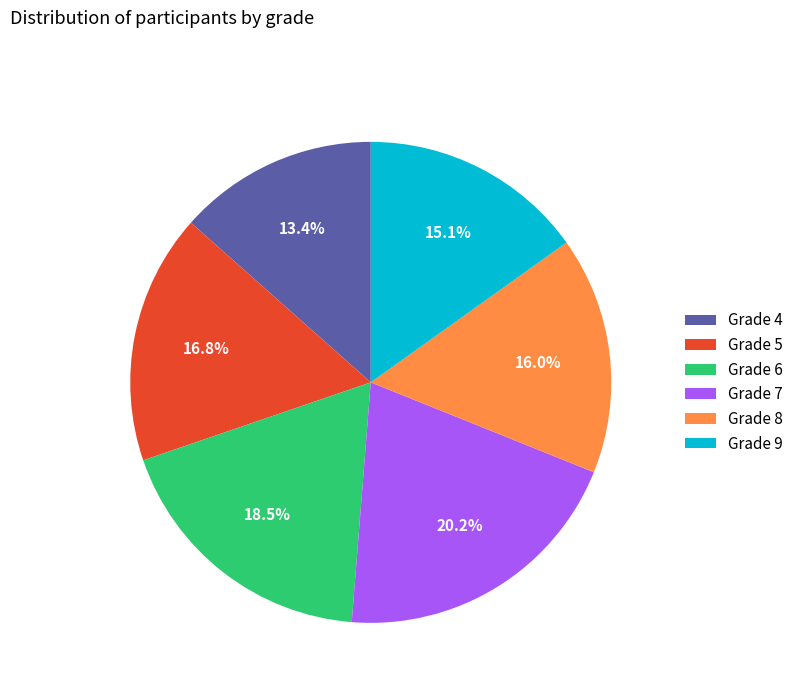

Rank the categories by value from highest to lowest.

Grade 7, Grade 6, Grade 5, Grade 8, Grade 9, Grade 4